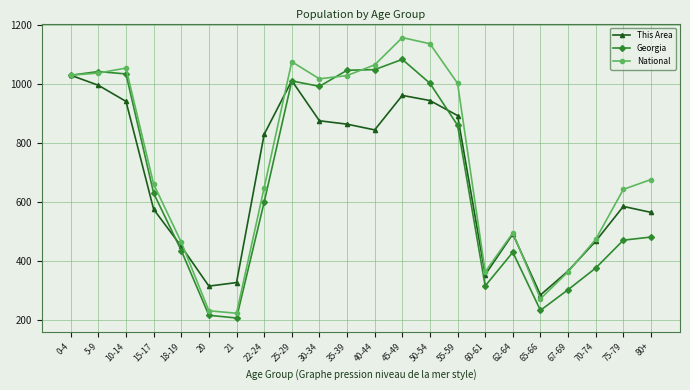

What is the spread (max minus min) of values at 35-39?

183.0